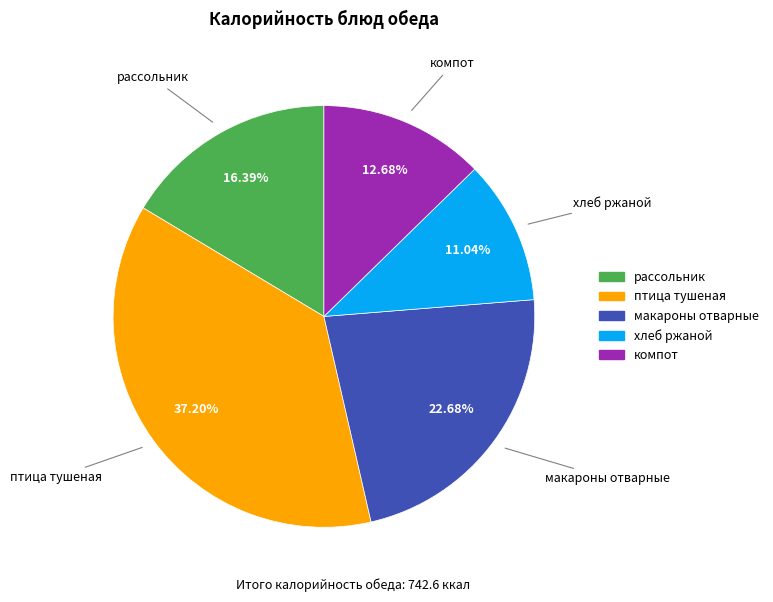

Approximately how many times larger is the value at птица тушеная compared to рассольник?

2.3